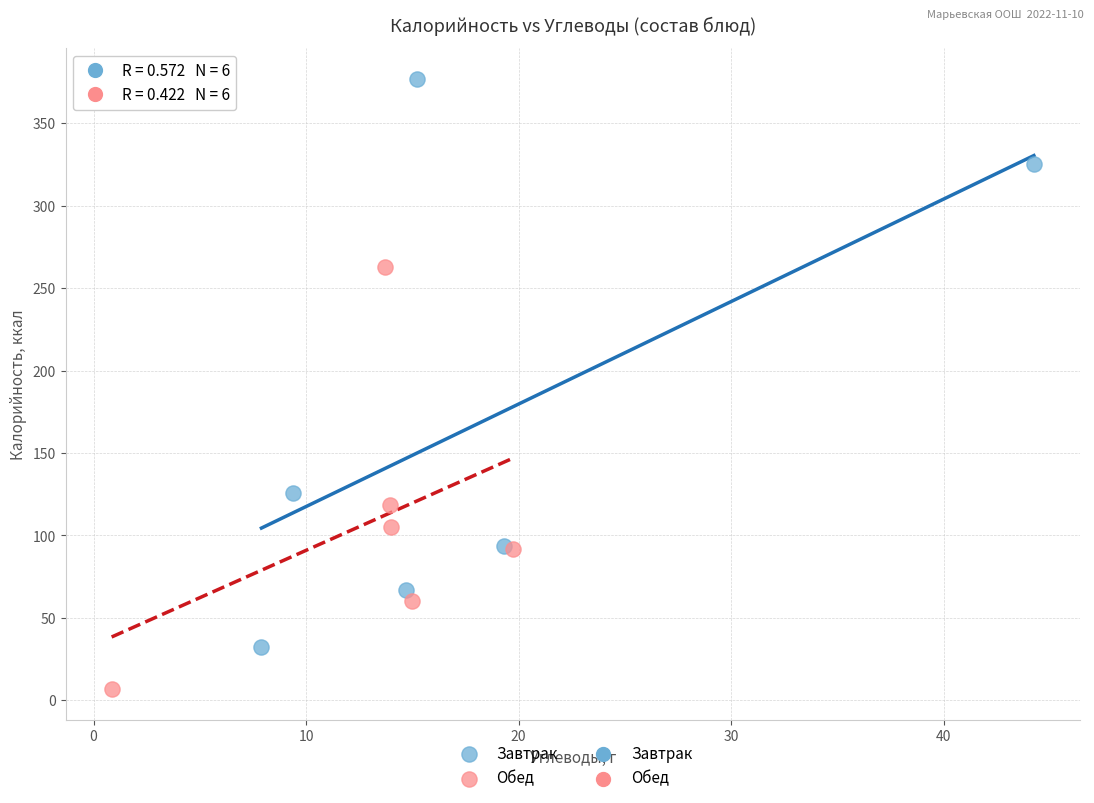

Which series contains the lowest Y value?

Обед